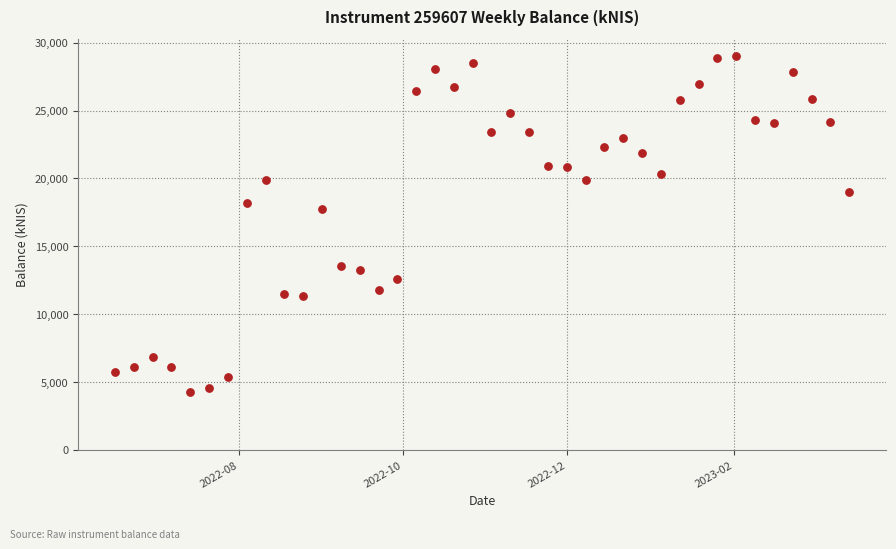

What is the range of Y values (max minus min)?

24739.5